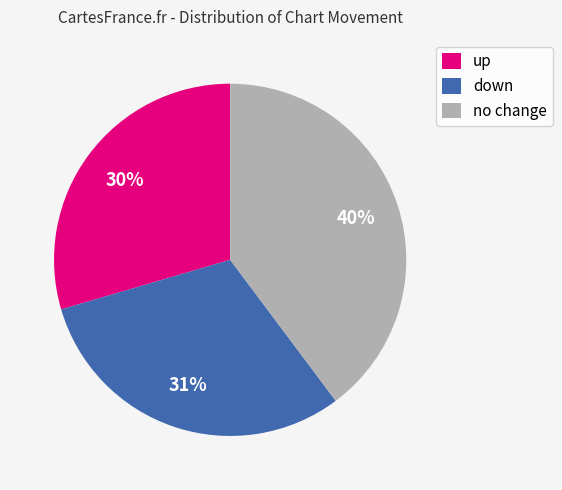

Is there any slice that represents more than half of the pie?

No